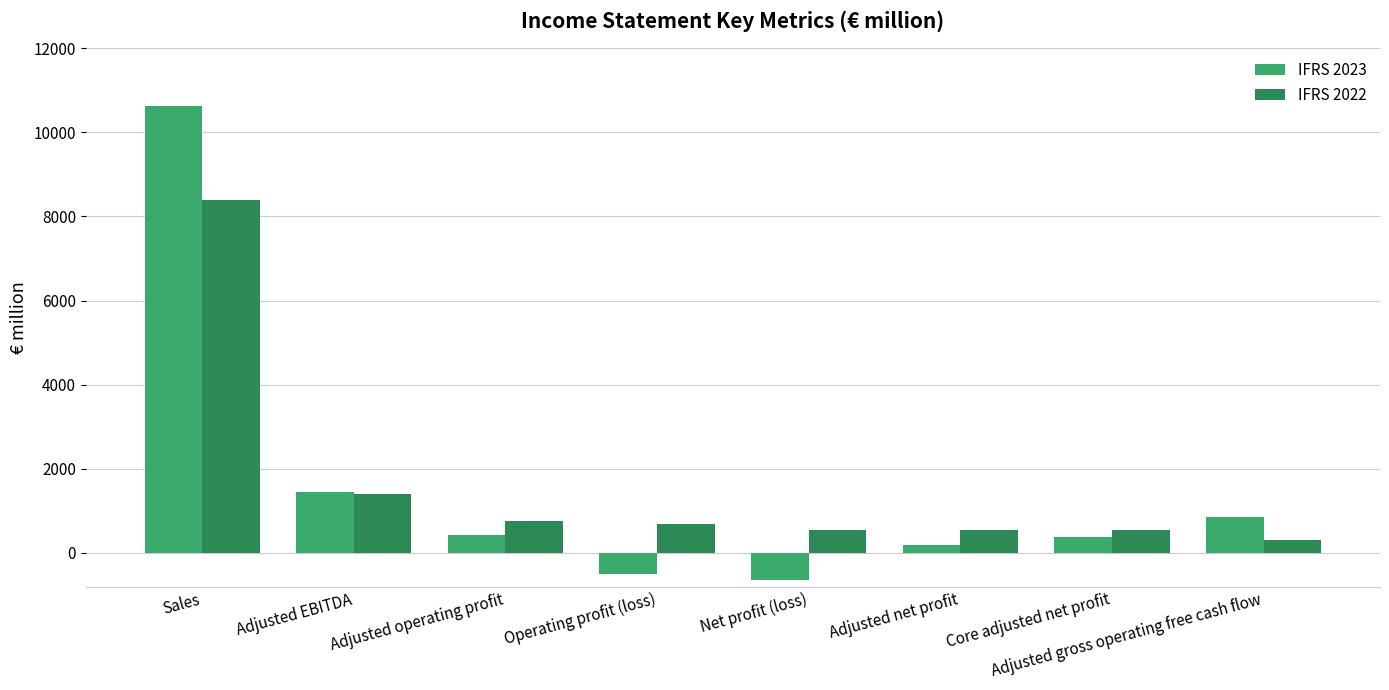

Rank the series at Net profit (loss) from lowest to highest value.

IFRS 2023, IFRS 2022